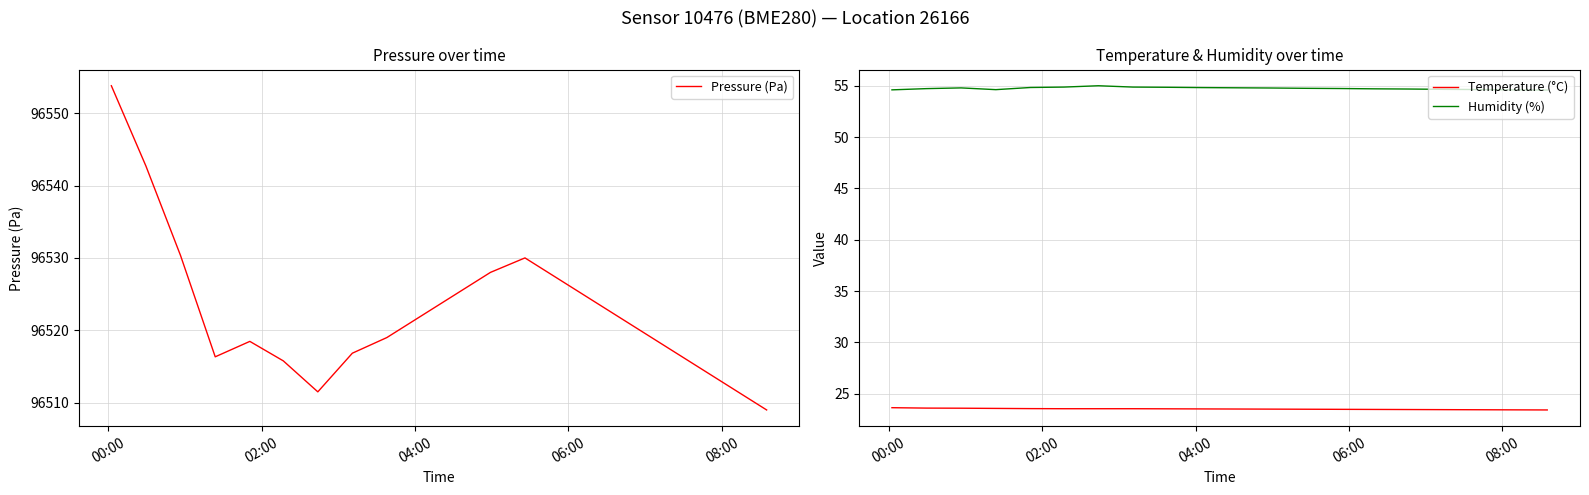

At how many categories does at least one series exceed 69999?

20